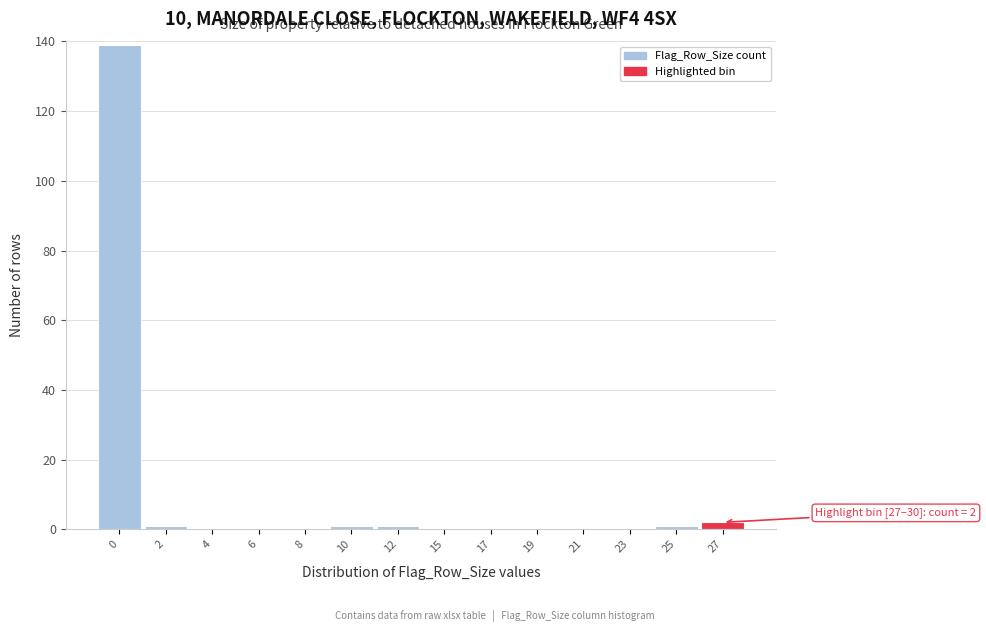

Reading left to right, list all the values displayed in this chart.

0=139	2=1	4=0	6=0	8=0	10=1	12=1	15=0	17=0	19=0	21=0	23=0	25=1	27=2